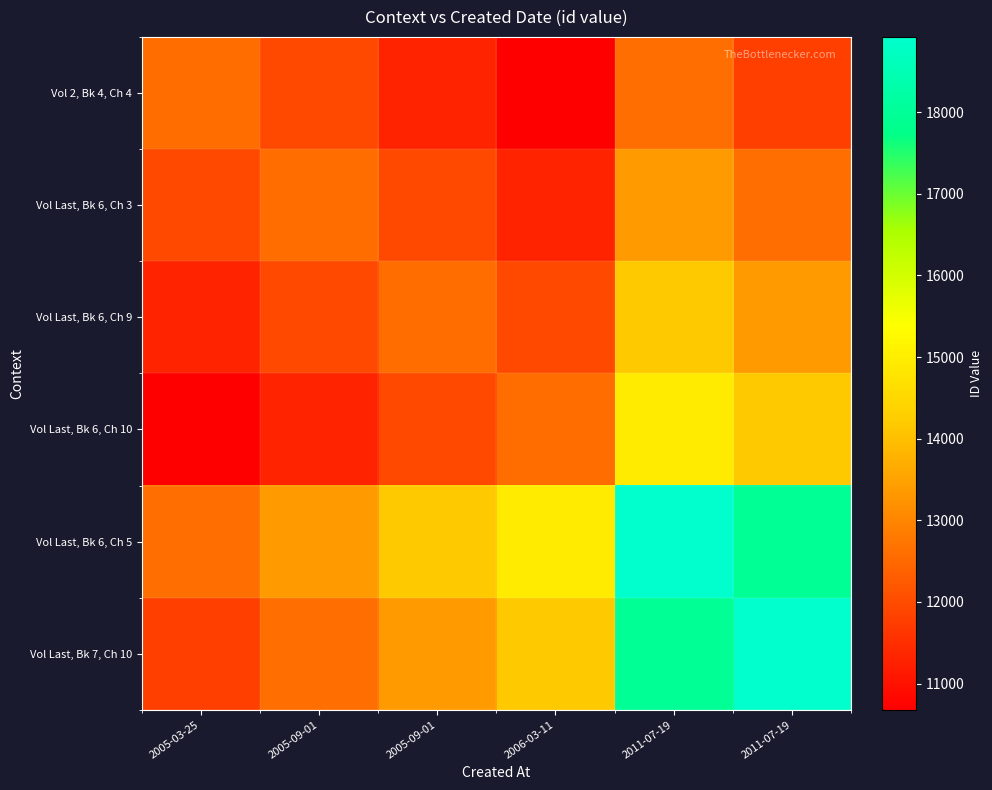

Which label corresponds to the smallest value in the chart?

2006-03-11